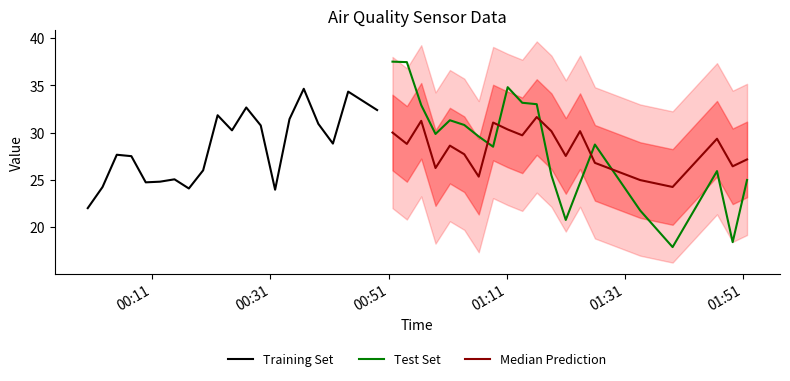

What is the difference between the maximum and minimum values in the Training Set series?

12.6